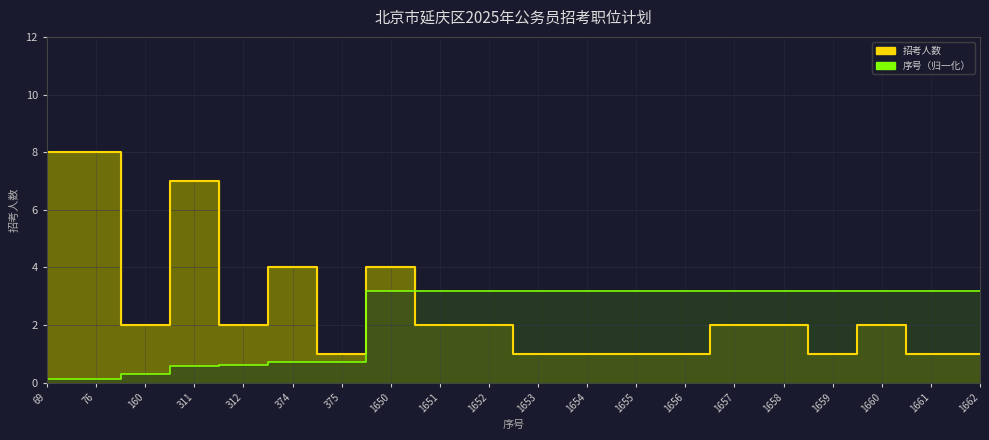

List the series in order of their overall mean, lowest first.

序号, 招考人数